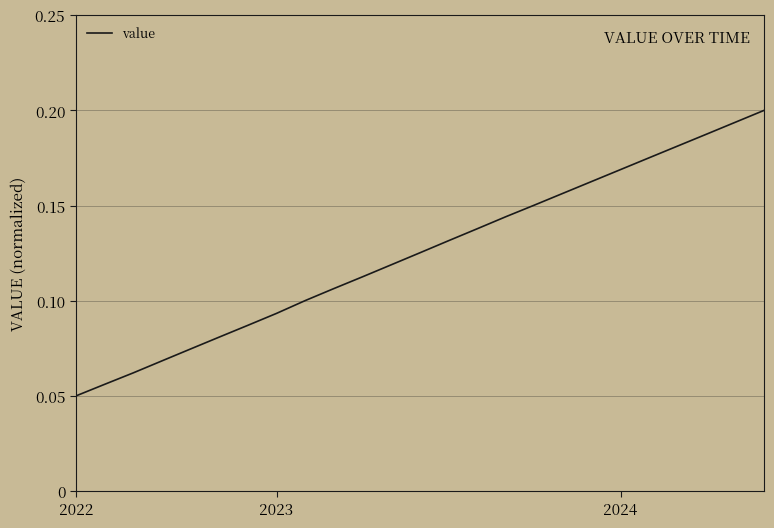

How many lines are shown in the chart?

1